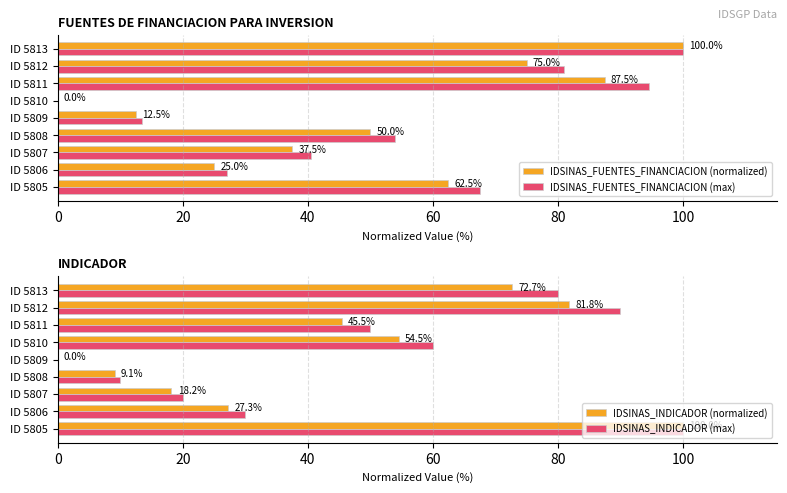

What is the sum of the IDSINAS_FUENTES_FINANCIACION (max) values at ID 5807 and ID 5806?

67.5